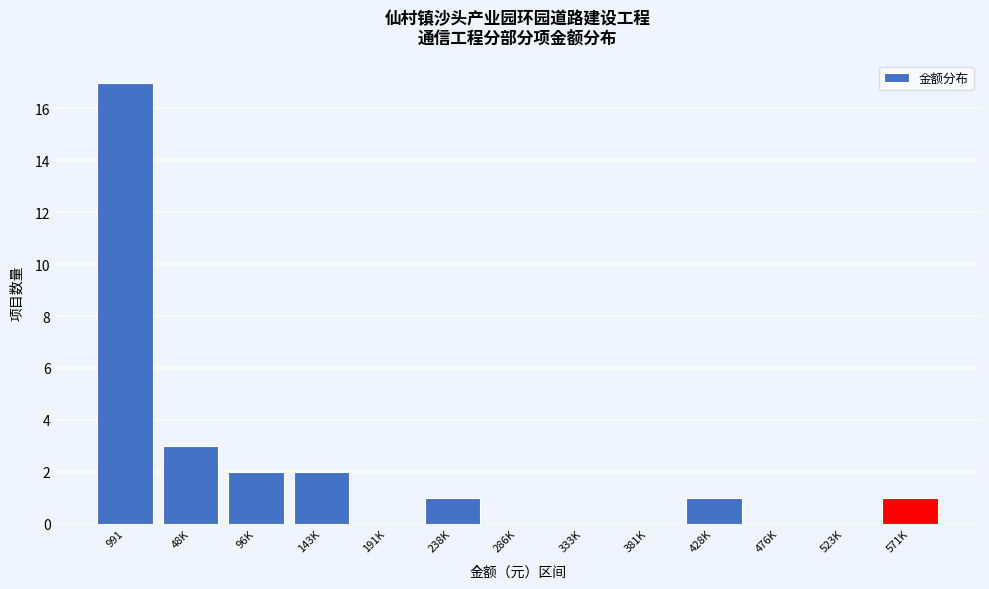

Reading left to right, list all the values displayed in this chart.

991=17	48K=3	96K=2	143K=2	191K=0	238K=1	286K=0	333K=0	381K=0	428K=1	476K=0	523K=0	571K=1